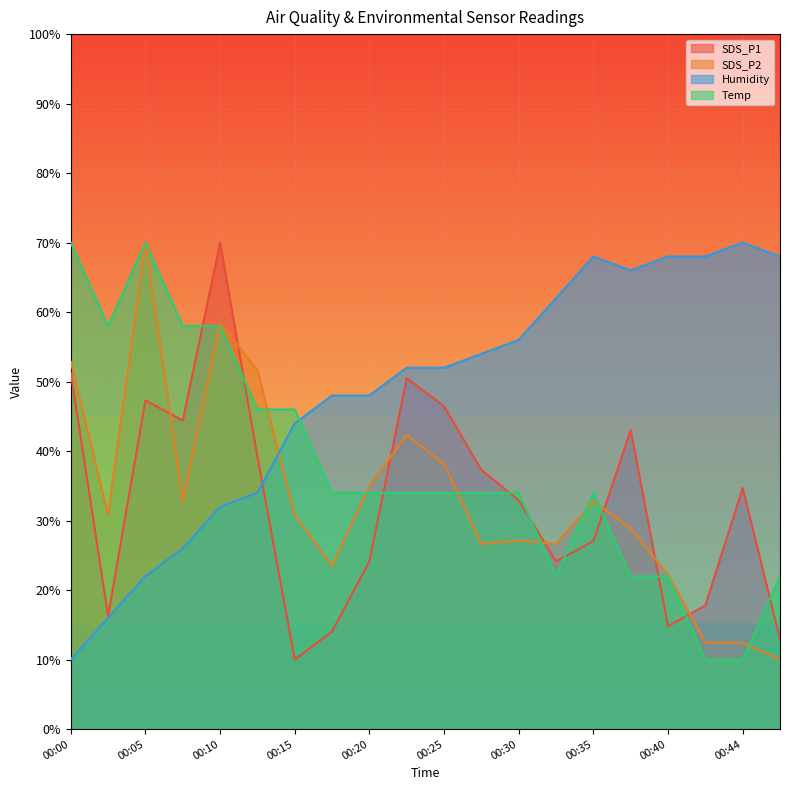

Is the value of Humidity at 00:47 greater than the value of SDS_P1 at 00:17?

Yes